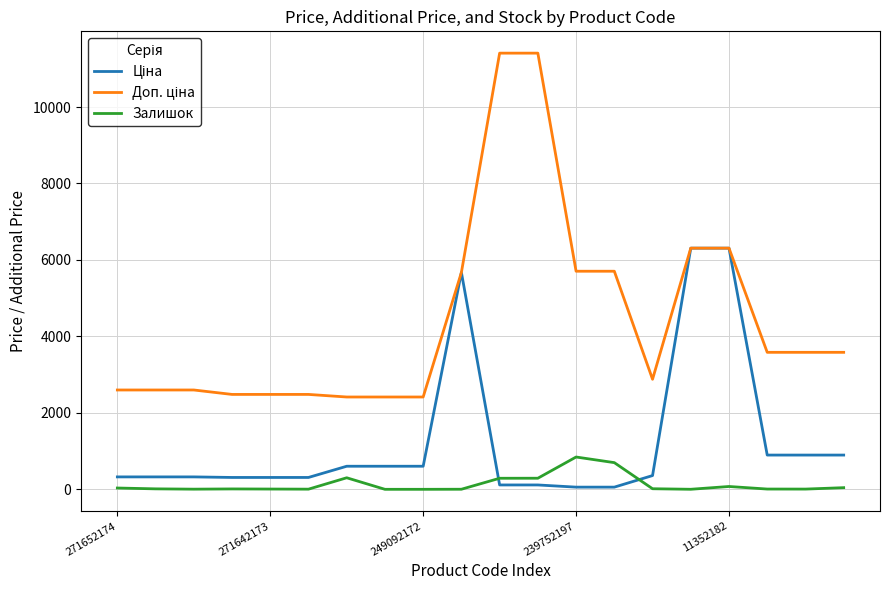

What is the maximum value shown in the chart?

11410.0